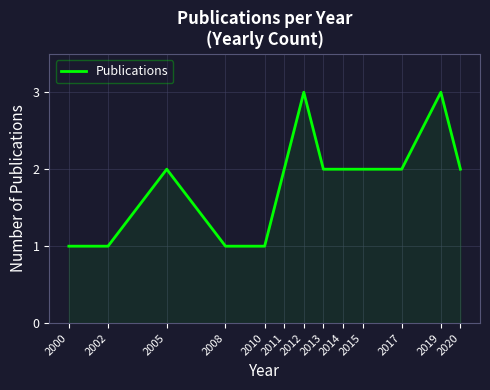

Read the value at 2012.

3